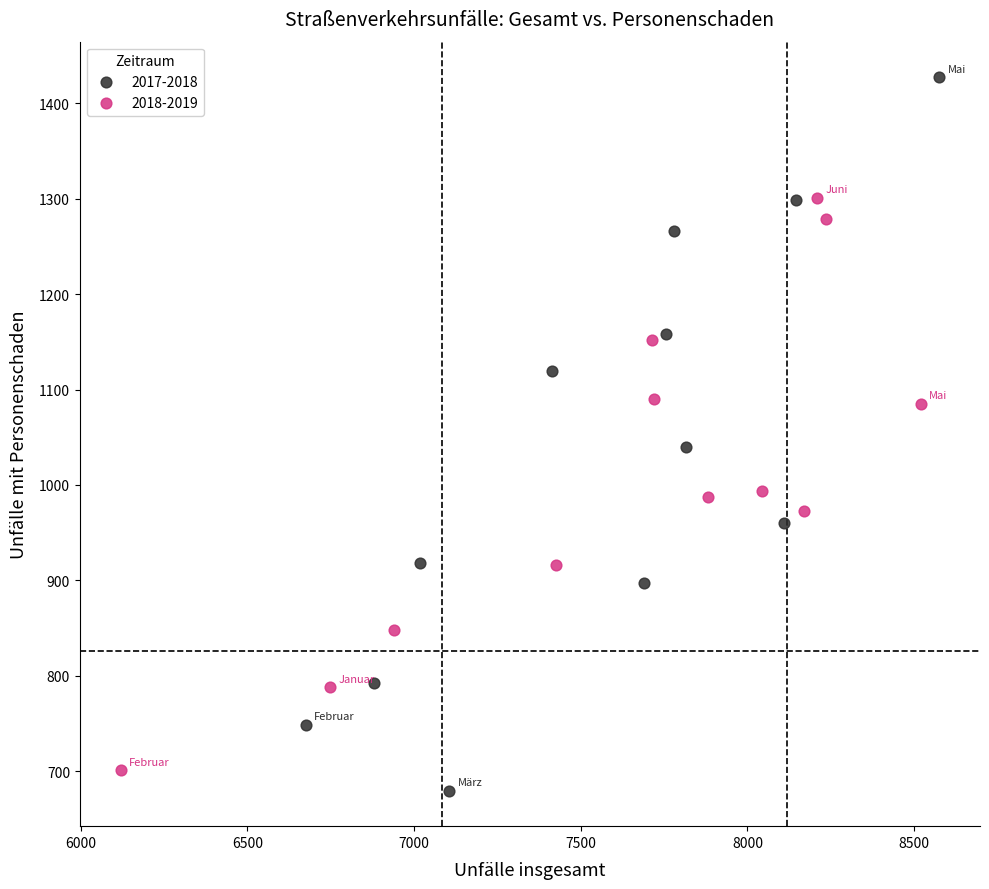

Which series has the widest spread of Y values?

2017-2018